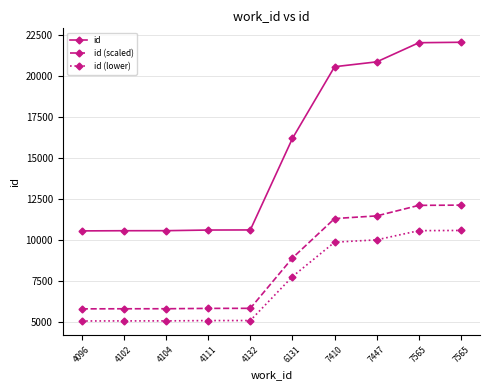

Is this an area chart (filled region under the line)?

No